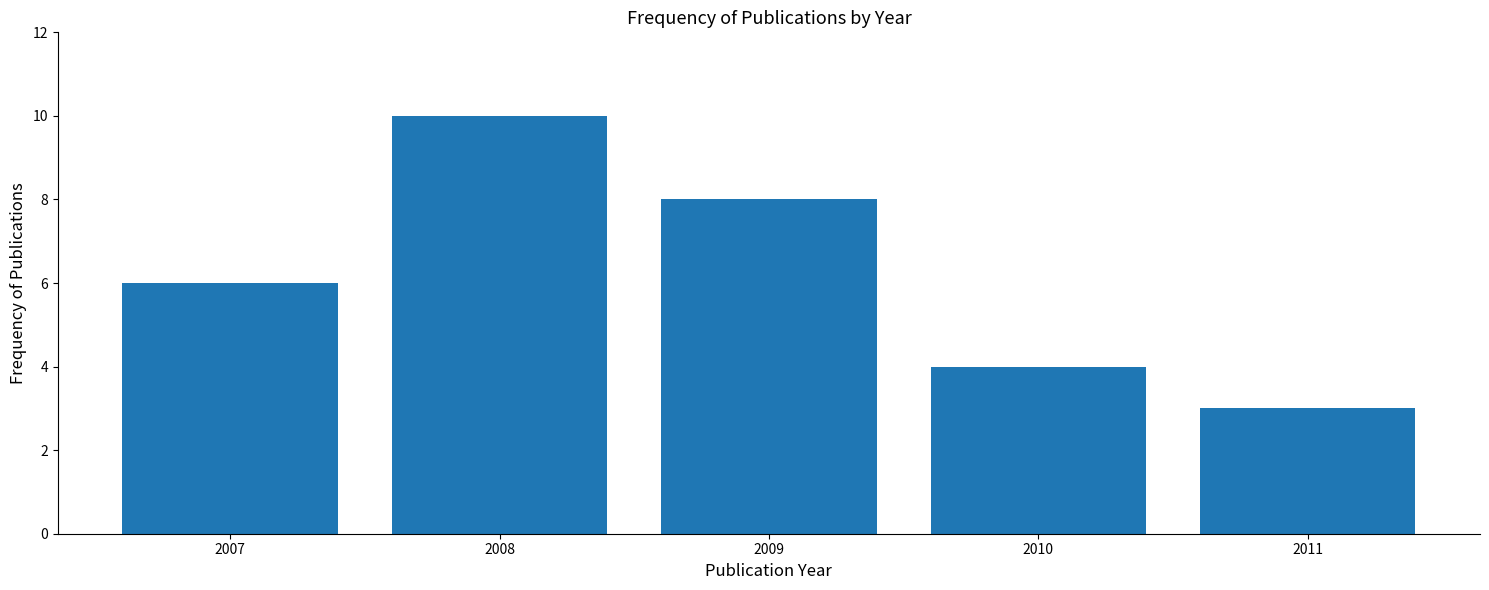

Reading left to right, what are all the values shown in this chart?

2007=6	2008=10	2009=8	2010=4	2011=3